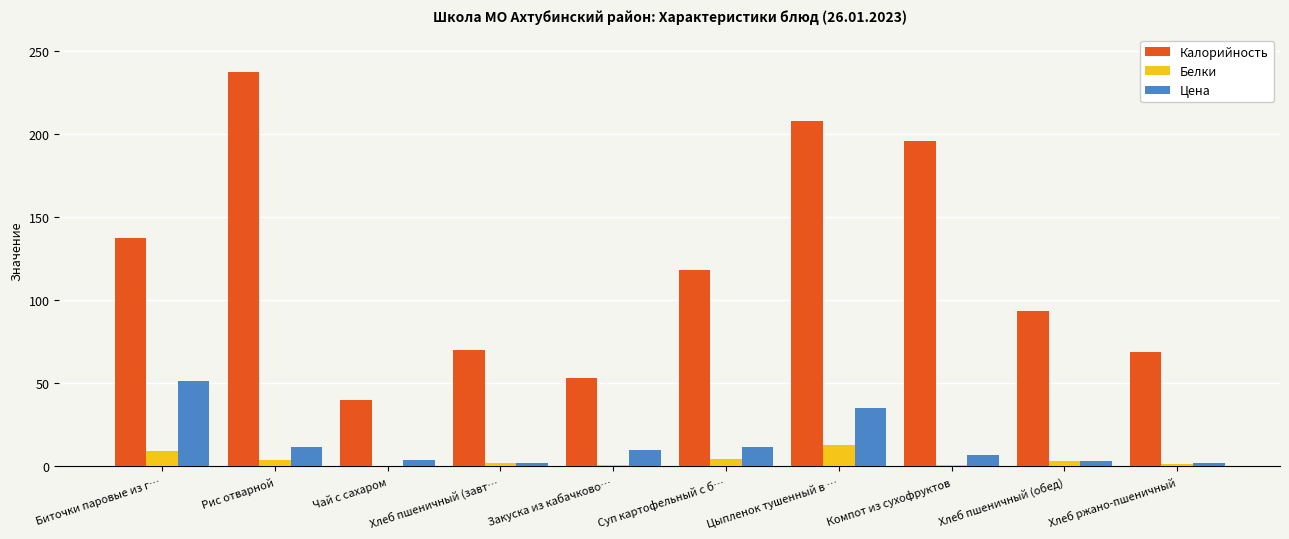

Is the value of Калорийность at Чай с сахаром greater than the value of Белки at Хлеб ржано-пшеничный?

Yes